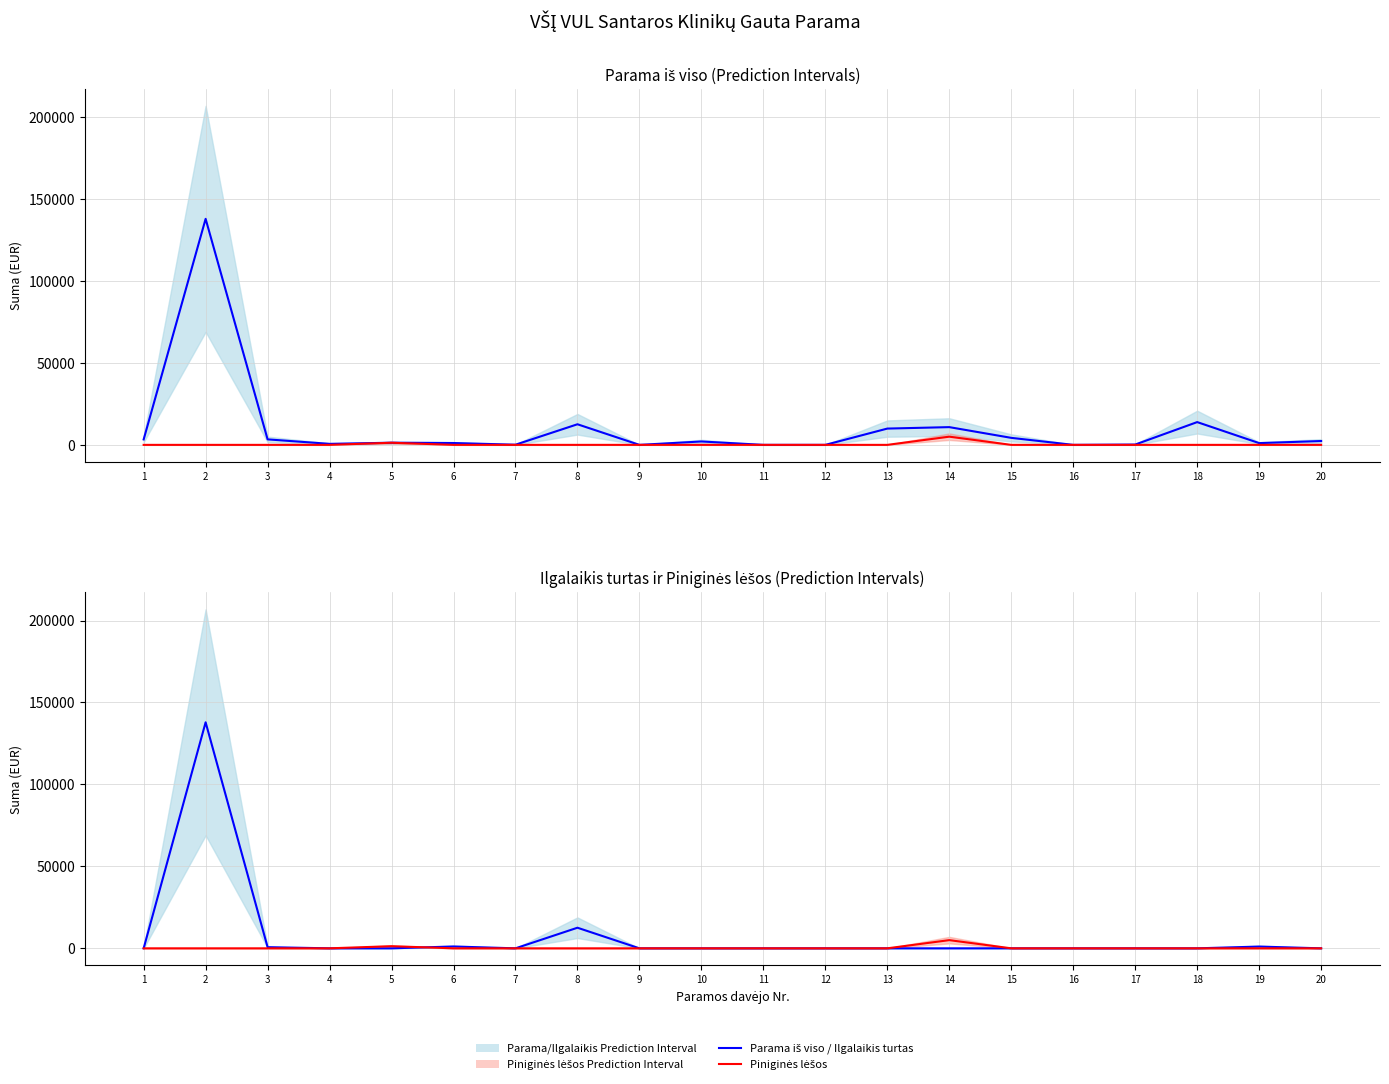

At how many categories does at least one series exceed 59133?

1